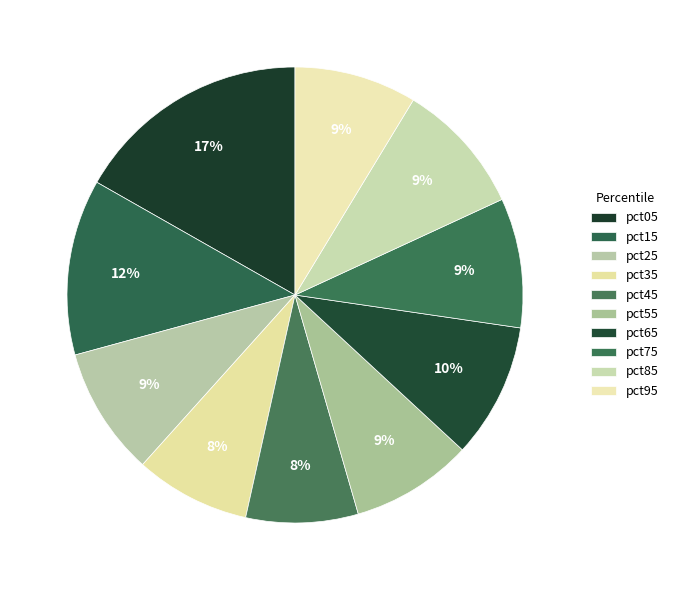

Count the number of slices in the pie.

10